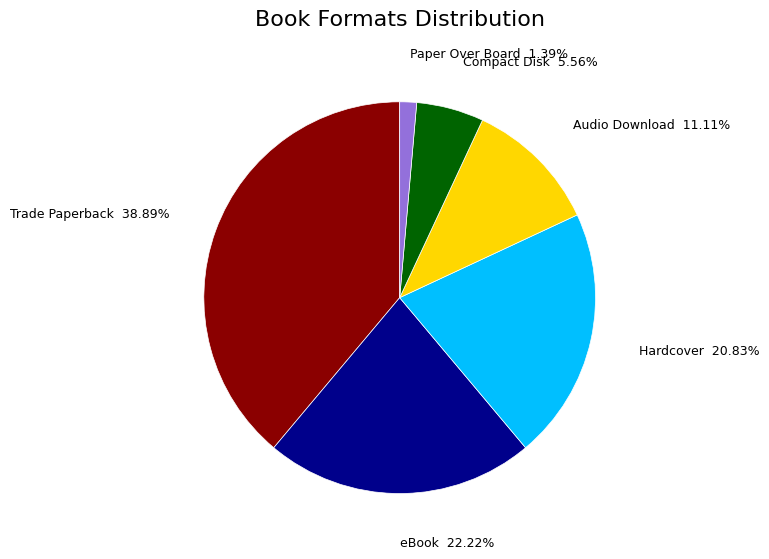

Rank the categories by value from lowest to highest.

Paper Over Board, Compact Disk, Audio Download, Hardcover, eBook, Trade Paperback